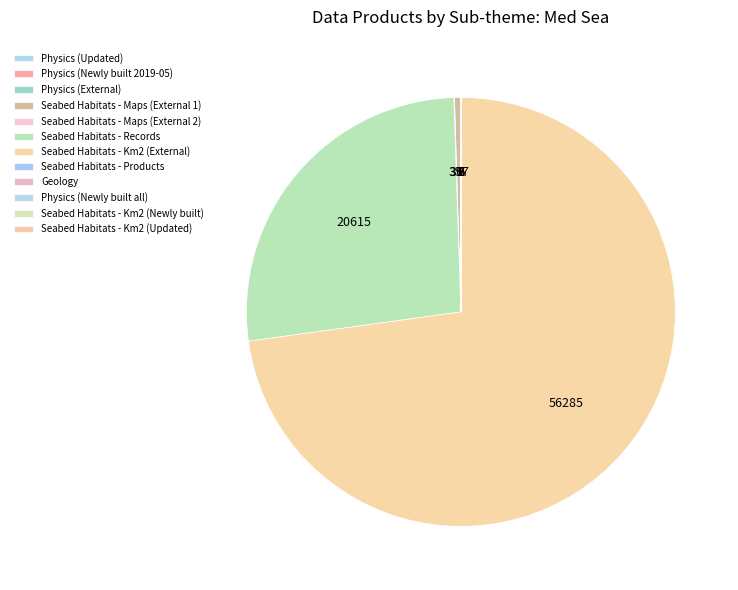

Does Seabed Habitats - Km2 (Updated) account for over 50% of the chart?

No